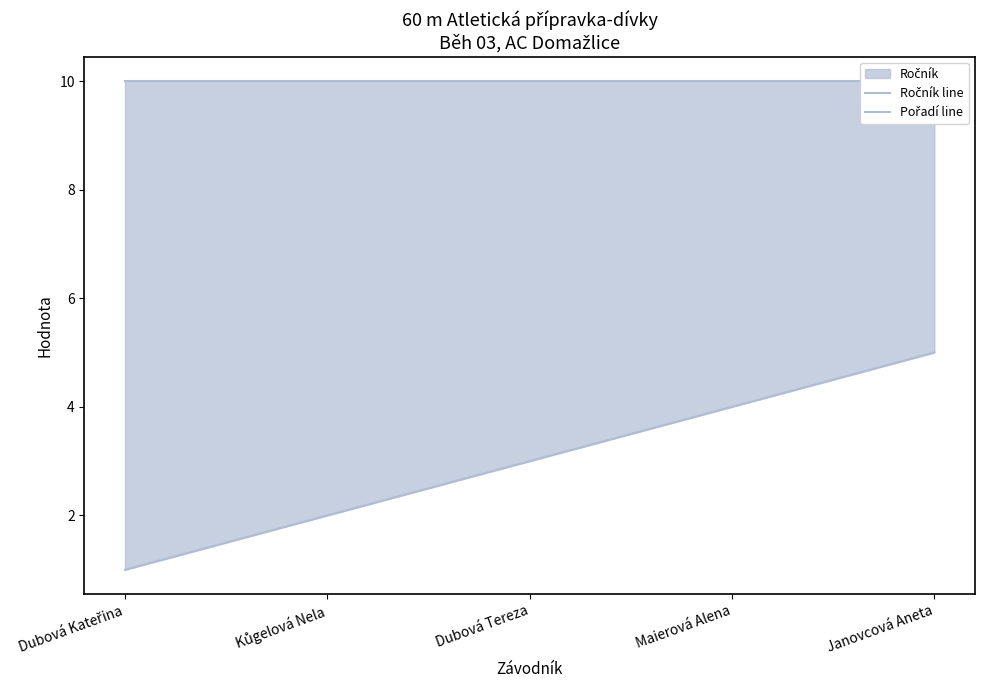

The value of Pořadí line at Dubová Kateřina is 1. True or false?

True